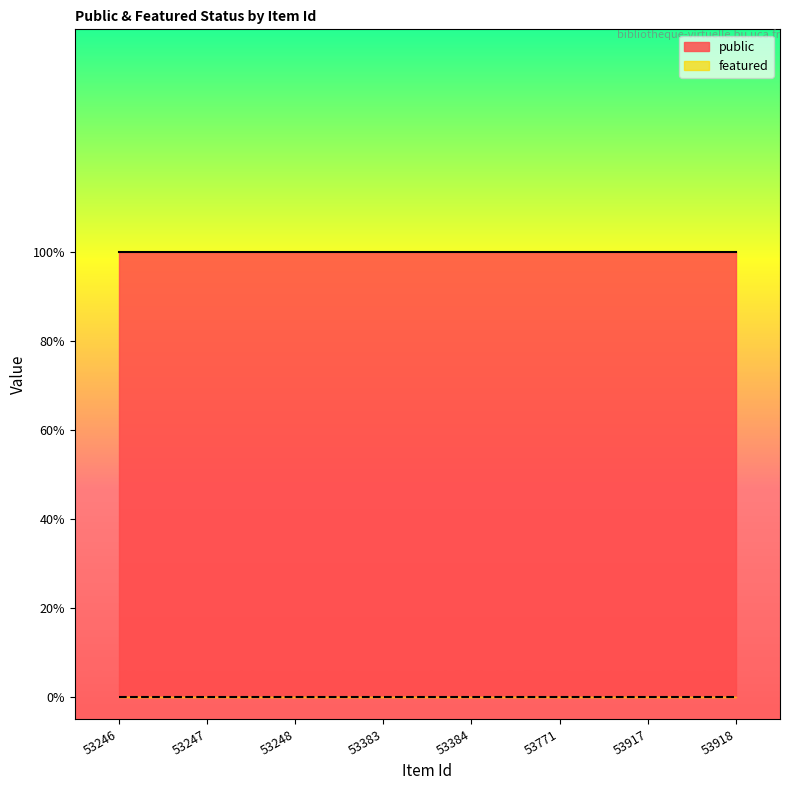

List the labels in order of featured value, largest first.

53246, 53247, 53248, 53383, 53384, 53771, 53917, 53918